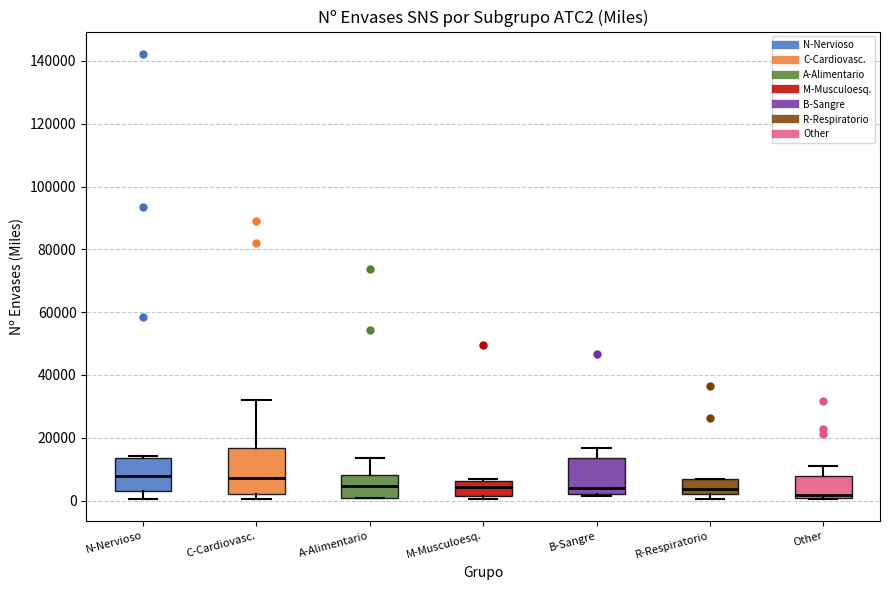

Comparing the boxes themselves (not the whiskers), which one is the tallest?

C-Cardiovasc.